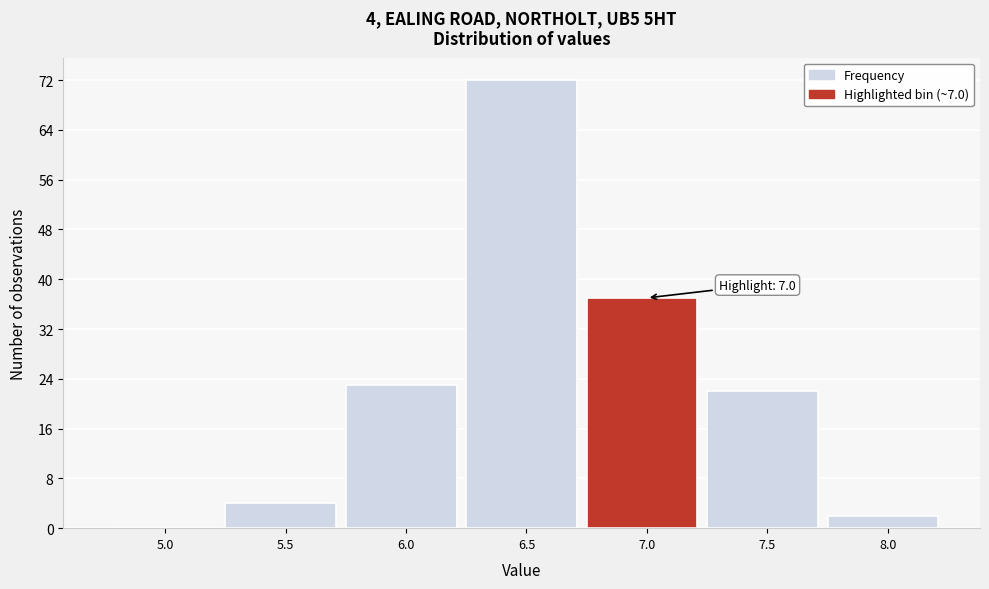

Reading left to right, list all the values displayed in this chart.

5.0=0	5.5=4	6.0=23	6.5=72	7.0=37	7.5=22	8.0=2